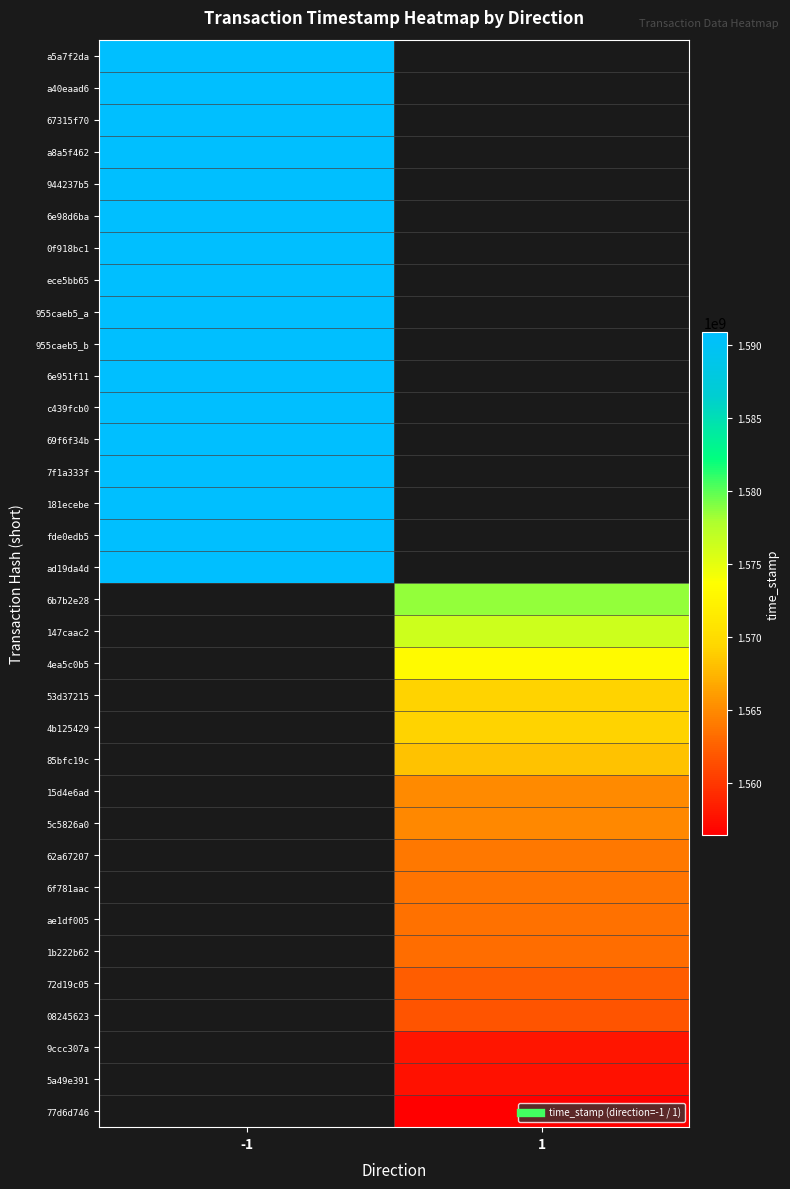

At how many categories does at least one series exceed 1565711626?

2